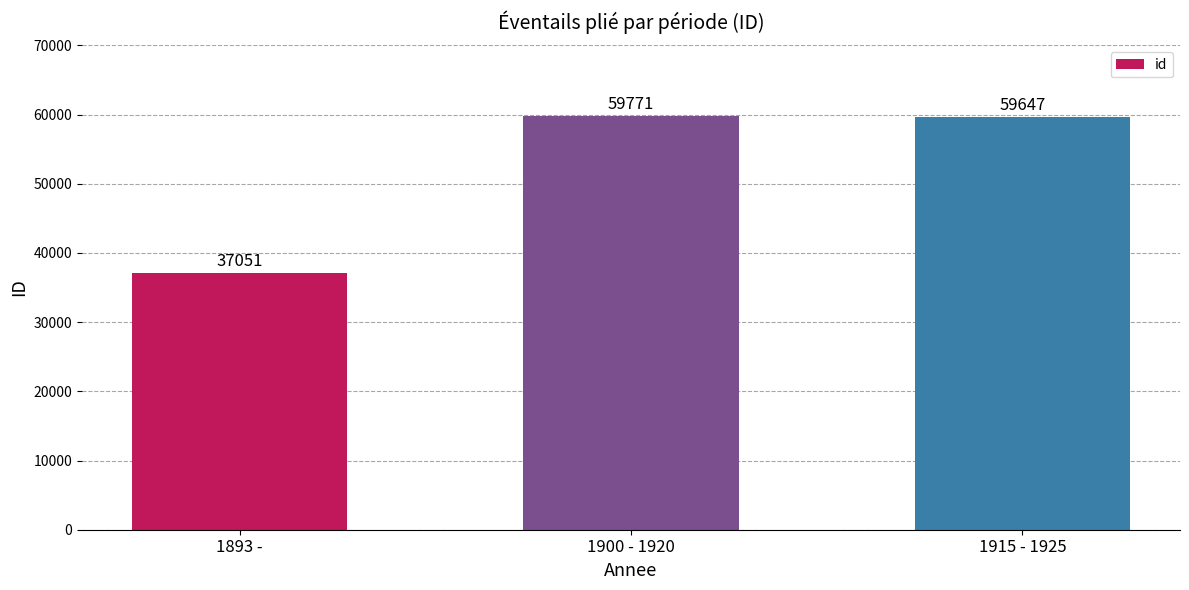

List the labels in order of value, smallest first.

1893 -, 1915 - 1925, 1900 - 1920